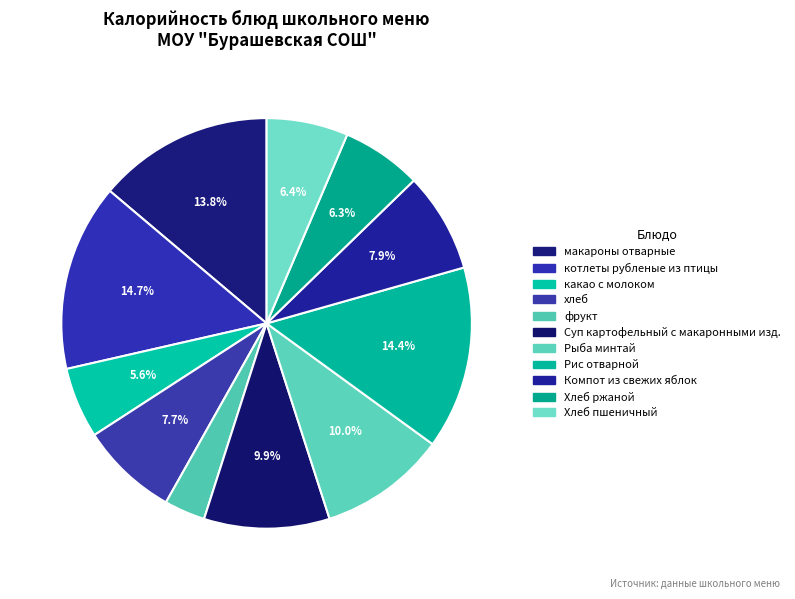

Which slice is the largest?

котлеты рубленые из птицы